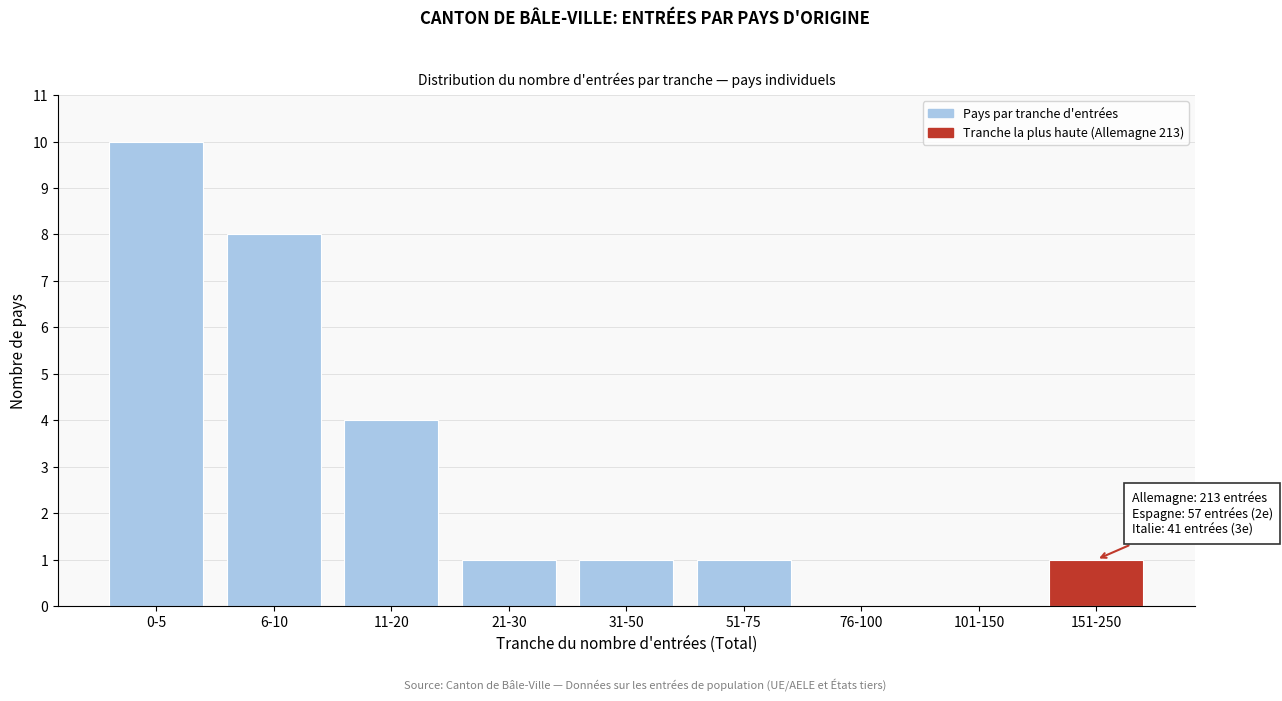

Reading right to left, what are all the values shown in this chart?

151-250=1	101-150=0	76-100=0	51-75=1	31-50=1	21-30=1	11-20=4	6-10=8	0-5=10